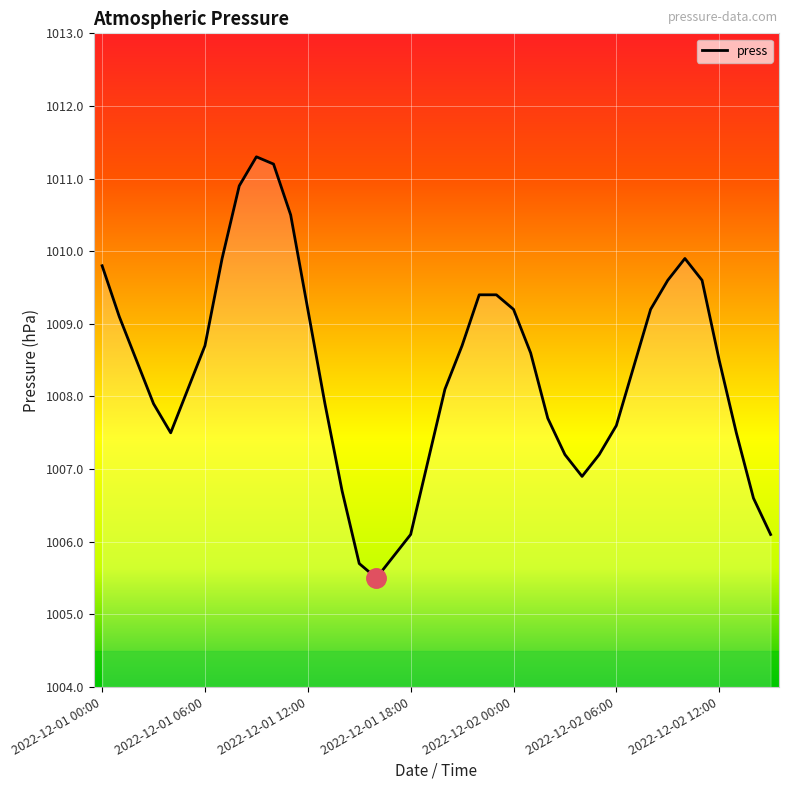

What is the difference between the second highest and second lowest values?

5.5